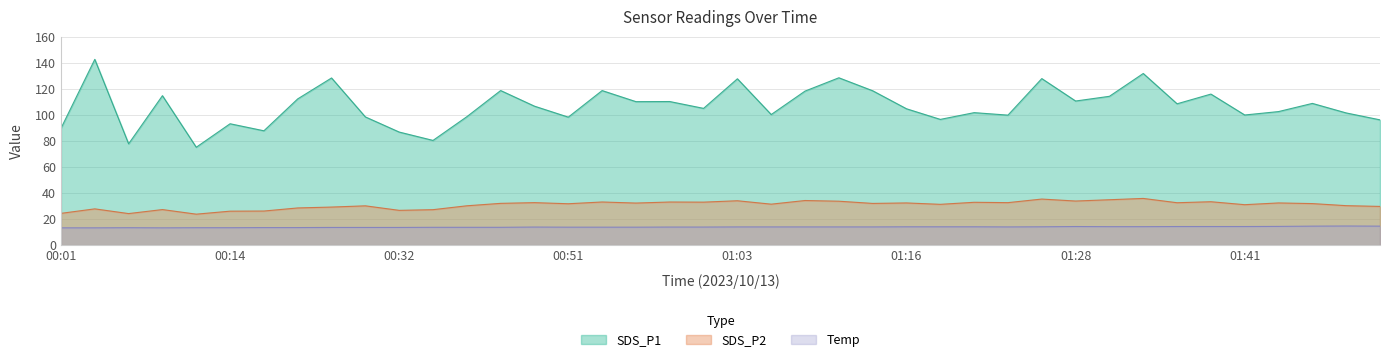

What is the average value of the SDS_P2 series?

30.9